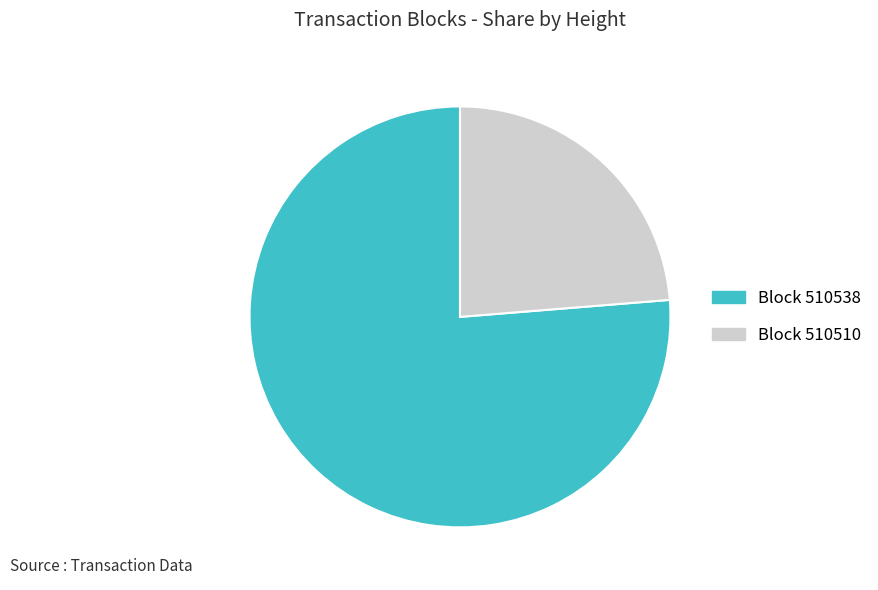

How many segments does this pie chart have?

2